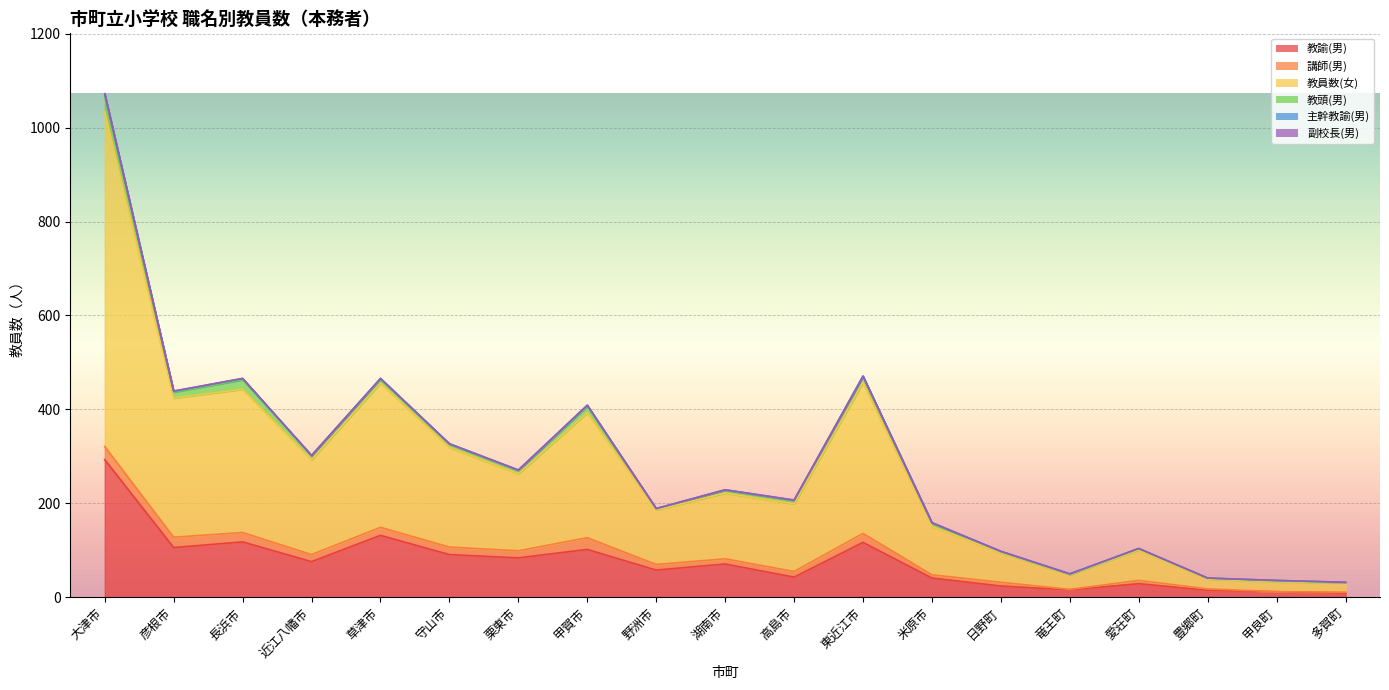

True or false: 講師(男) and 教諭(男) cross at least once.

False